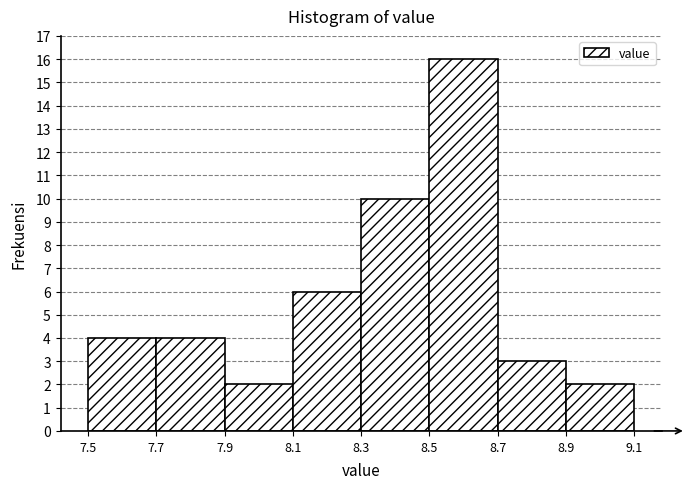

How tall is the bar that spans 8.5 to 8.7 on the x-axis? The values are not printed on the chart, so give them approximately, as read against the axis.

16